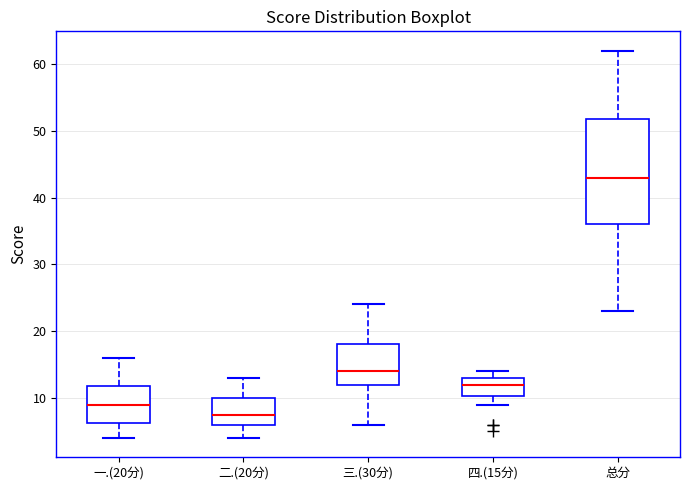

Reading left to right, transcribe this box plot: for each box, give where its median line is, the range the box spans, and where its two whiskers end, as read against the y-axis. The values are not printed on the chart, so give them approximately, as read against the axis.

一.(20分): median 9, box 6 to 12, whiskers 4 to 16
二.(20分): median 8, box 6 to 10, whiskers 4 to 13
三.(30分): median 14, box 12 to 18, whiskers 6 to 24
四.(15分): median 12, box 10 to 13, whiskers 9 to 14
总分: median 43, box 36 to 52, whiskers 23 to 62